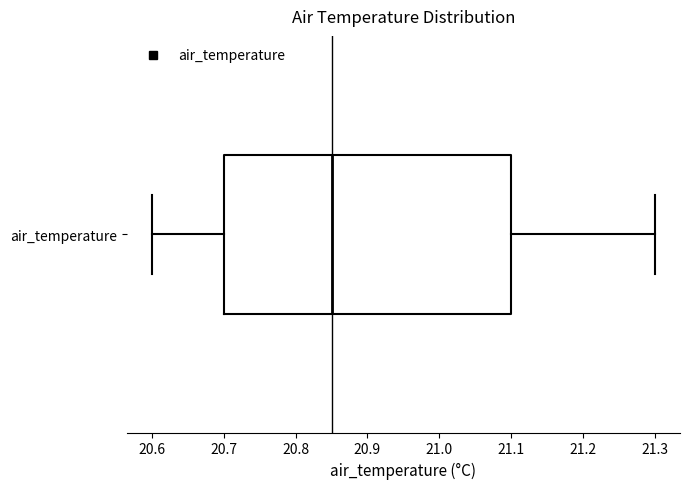

Transcribe this box plot: give where the median line is, the range the box spans, and where the two whiskers end, as read against the x-axis. The values are not printed on the chart, so give them approximately, as read against the axis.

median 20.85, box 20.70 to 21.10, whiskers 20.60 to 21.30